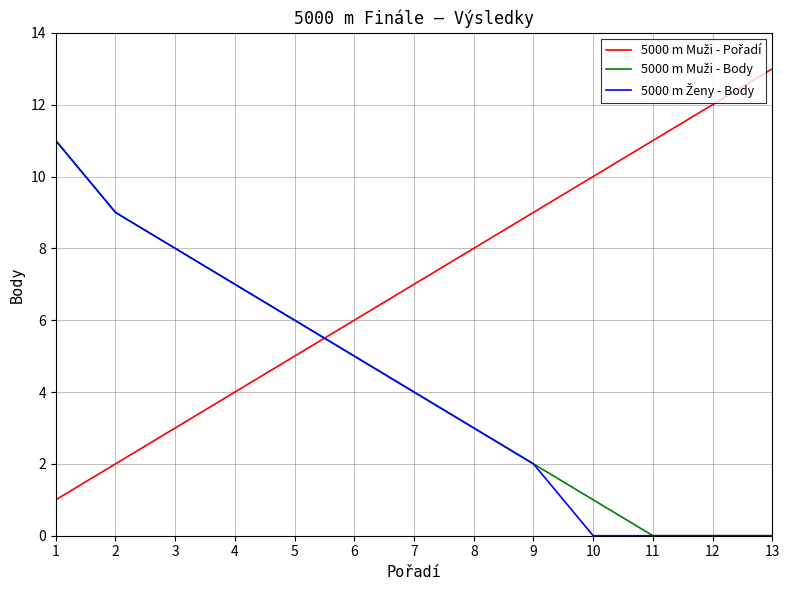

How many lines are shown in the chart?

3